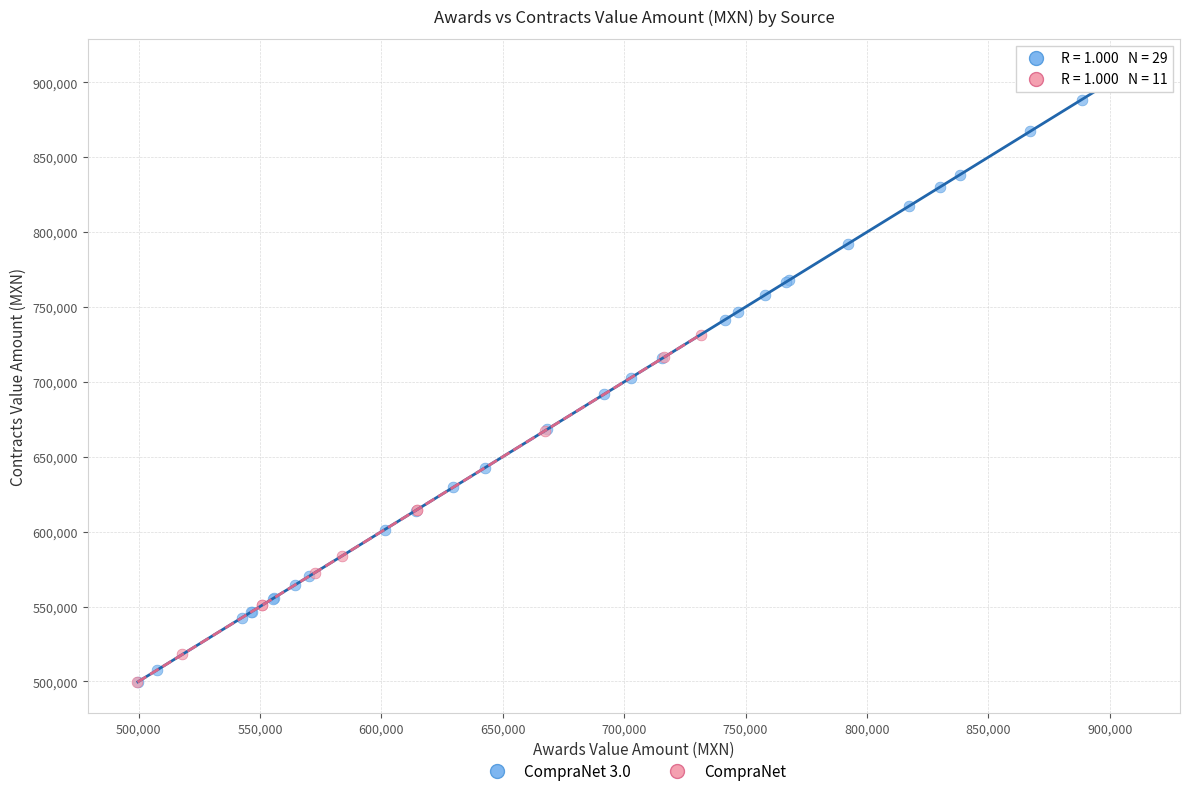

What are all the series names shown in the legend?

CompraNet 3.0, CompraNet